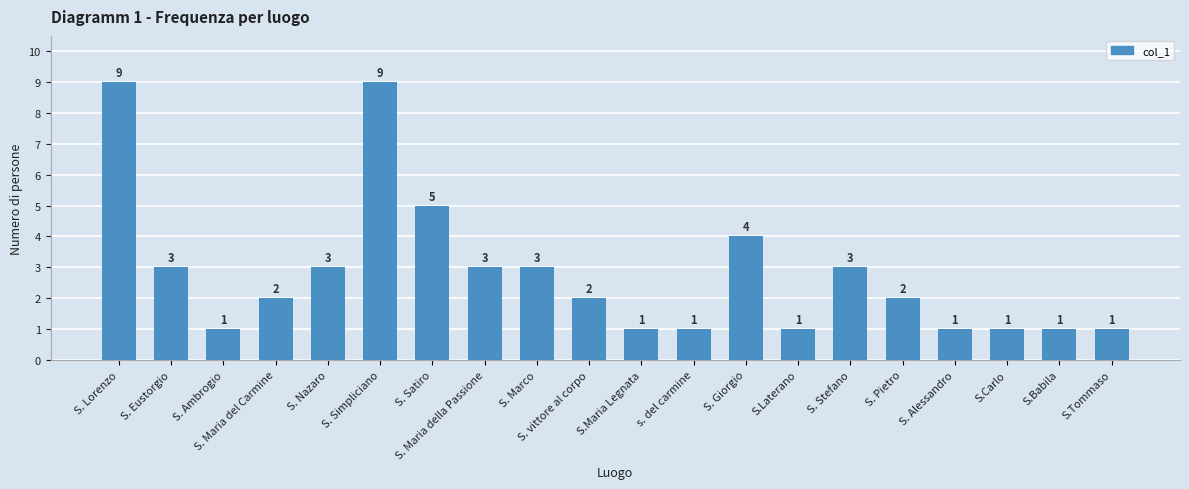

What is the value of the 7th bar from the left?

5